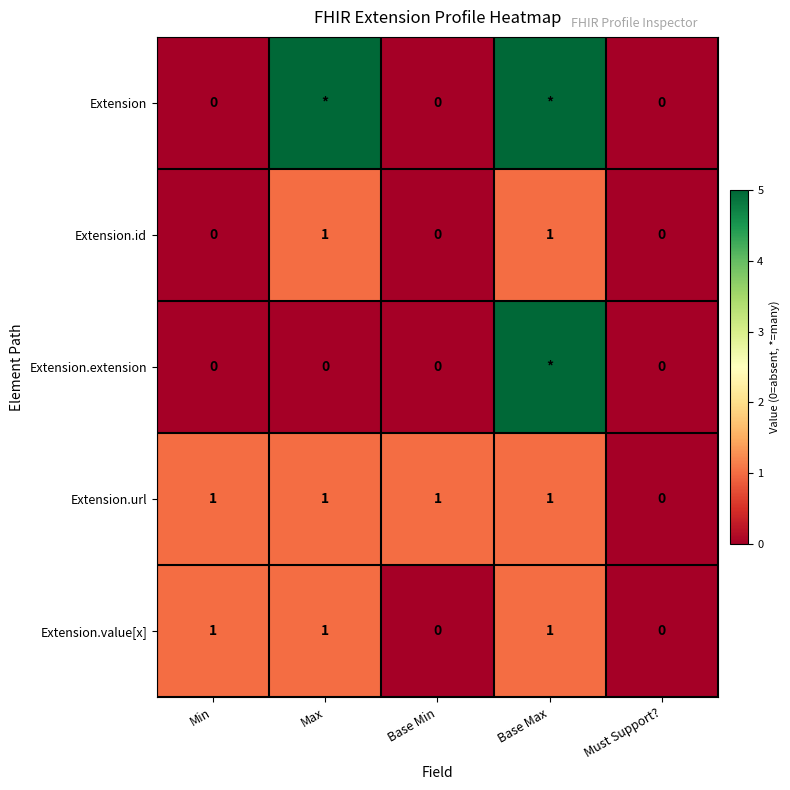

Is it true that Extension.value[x] equals 2 at Max?

False